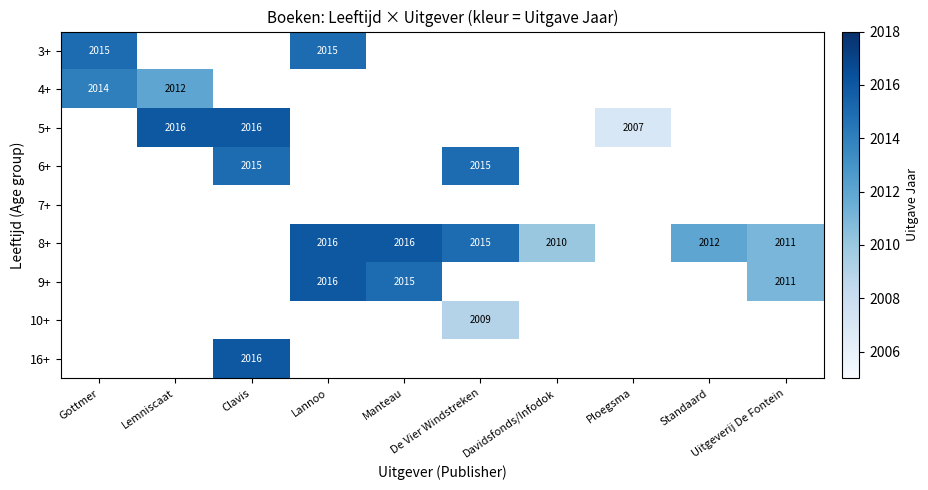

What is the highest value of the 4+ series?

2014.0